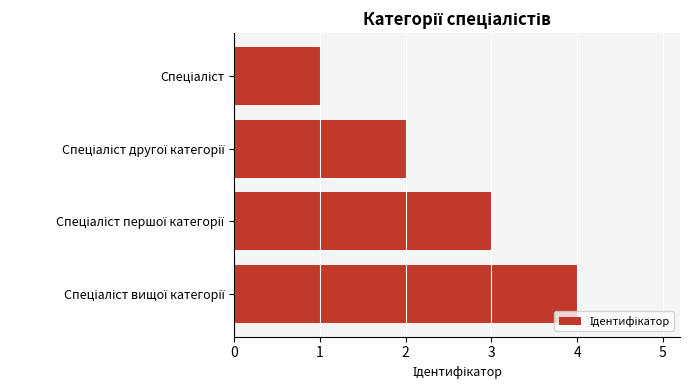

What is the maximum value shown in the chart?

4